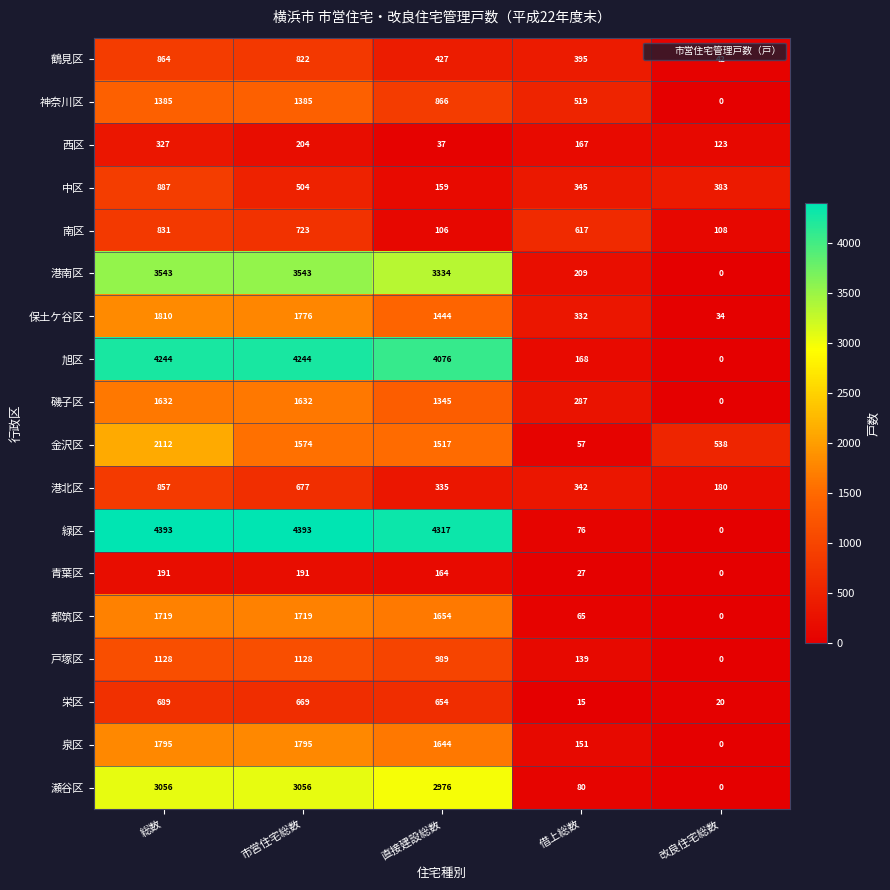

The 西区 series shows 327 at 総数. True or false?

True